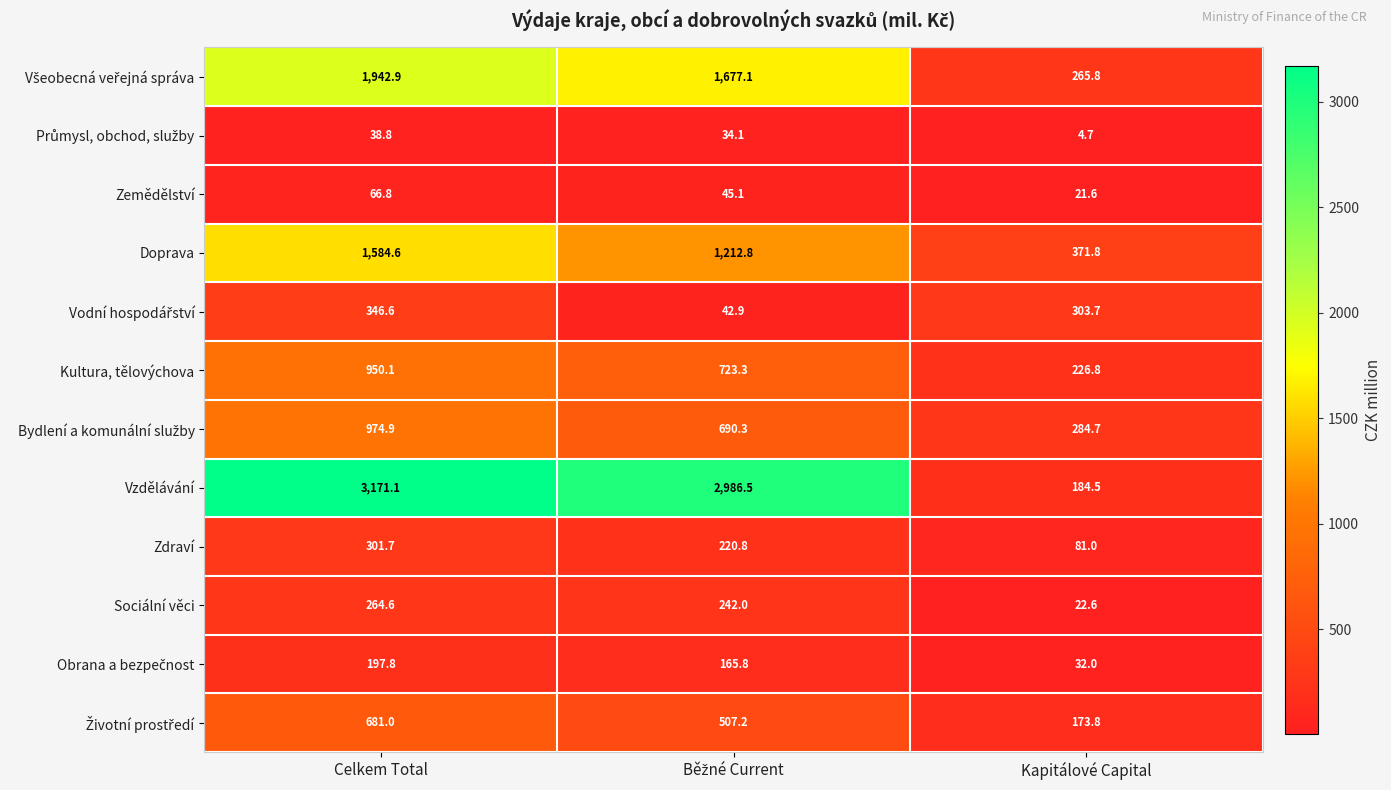

What is the difference between the second highest and minimum values in the Kultura, tělovýchova series?

496.5